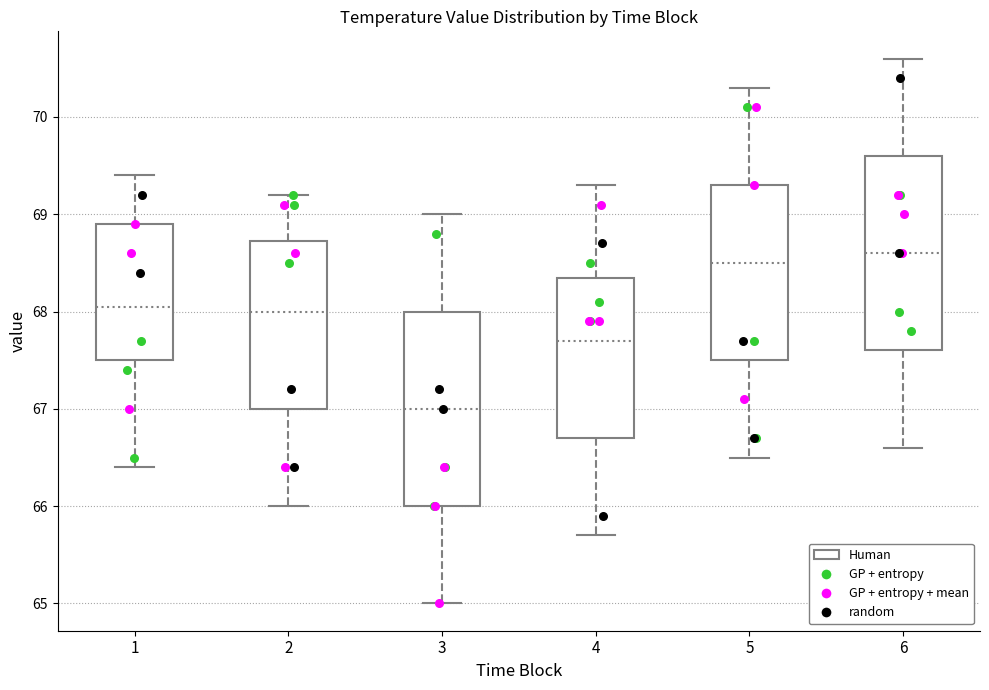

Reading left to right, transcribe this box plot: for each box, give where its median line is, the range the box spans, and where its two whiskers end, as read against the y-axis. The values are not printed on the chart, so give them approximately, as read against the axis.

1: median 68.1, box 67.5 to 68.9, whiskers 66.4 to 69.4
2: median 68.0, box 67.0 to 68.7, whiskers 66.0 to 69.2
3: median 67.0, box 66.0 to 68.0, whiskers 65.0 to 69.0
4: median 67.7, box 66.7 to 68.4, whiskers 65.7 to 69.3
5: median 68.5, box 67.5 to 69.3, whiskers 66.5 to 70.3
6: median 68.6, box 67.6 to 69.6, whiskers 66.6 to 70.6